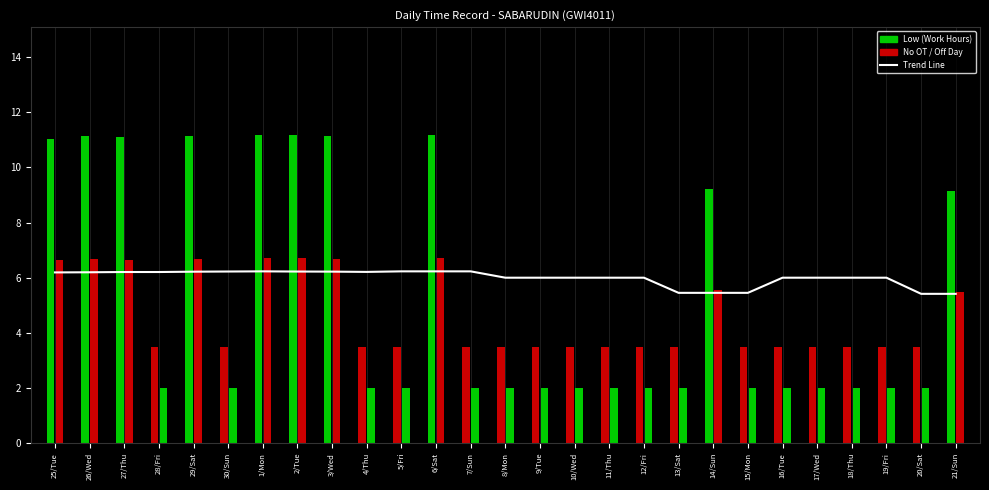

Which has a higher value, 8/Mon or 14/Sun?

8/Mon